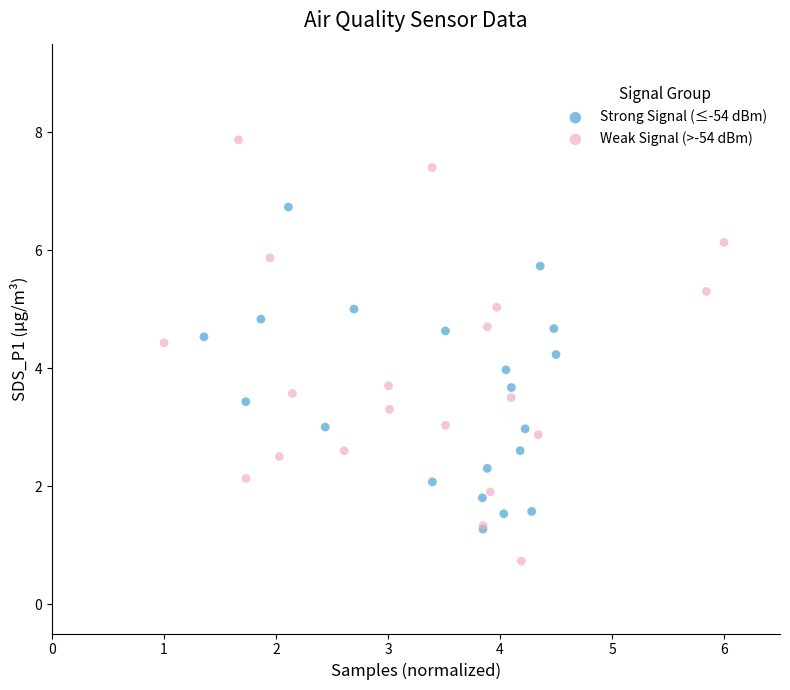

Which series reaches the minimum Y coordinate?

Weak Signal (>-54 dBm)